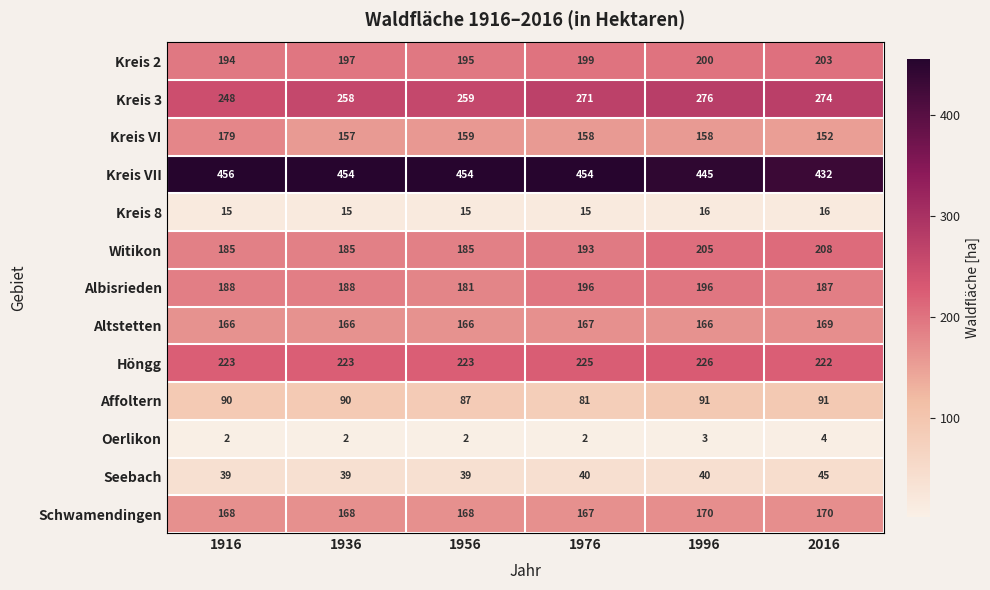

How many Kreis 8 values are between 15 and 16?

6